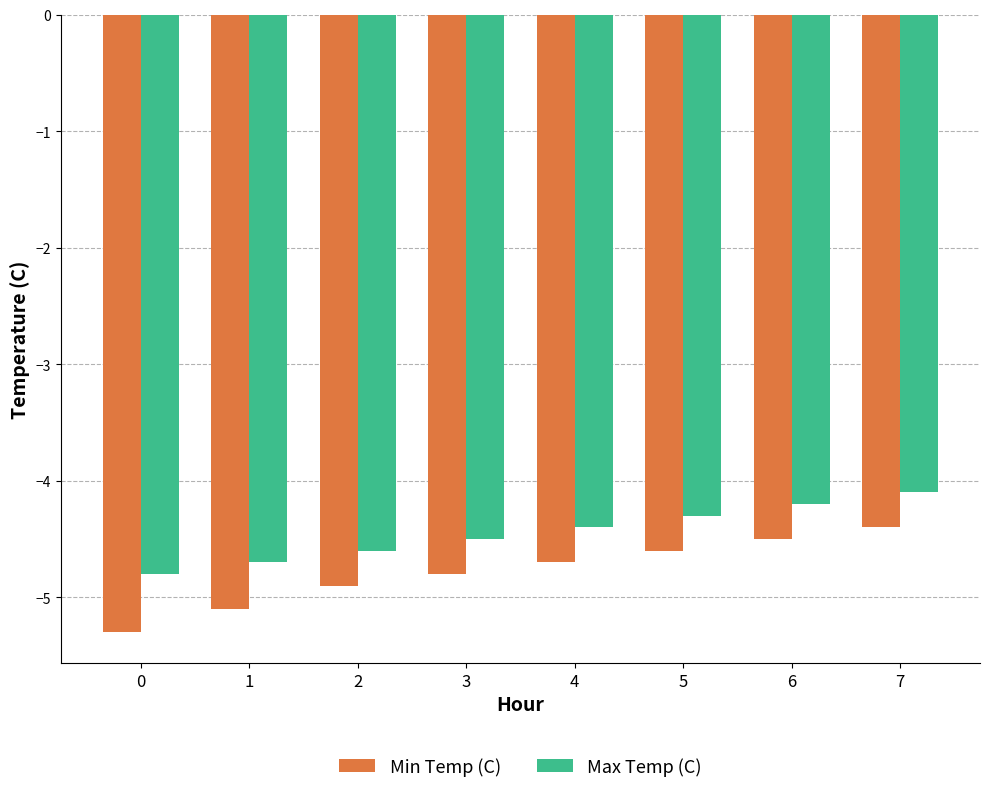

The value of Min Temp (C) at 4 is -4.7. True or false?

True